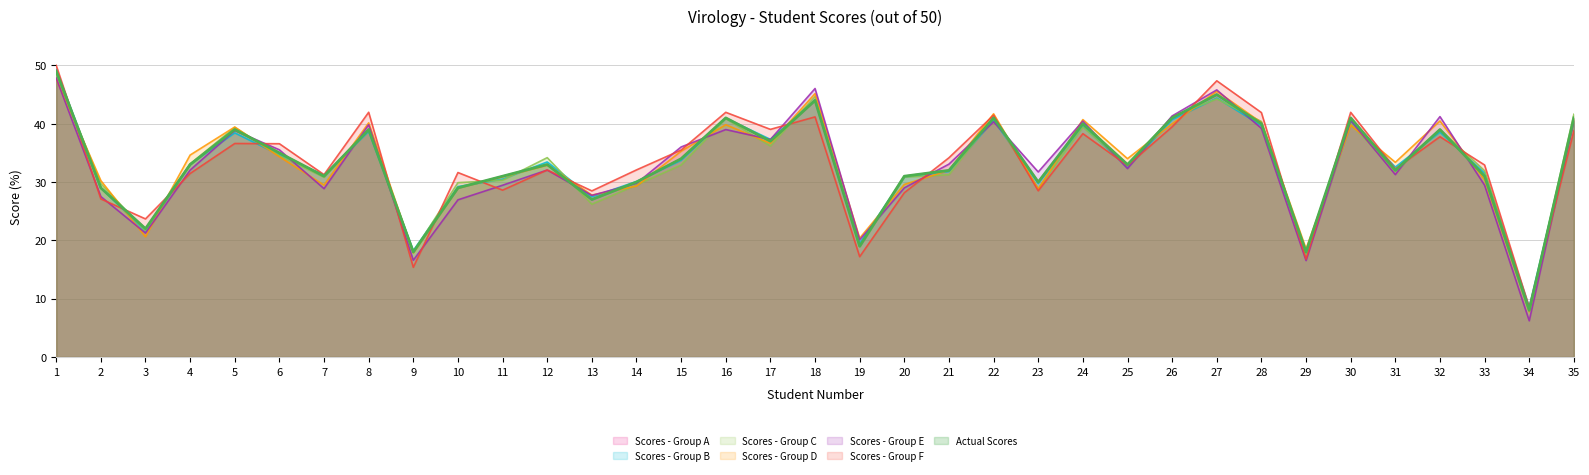

True or false: the data shows 40 at 28.

True